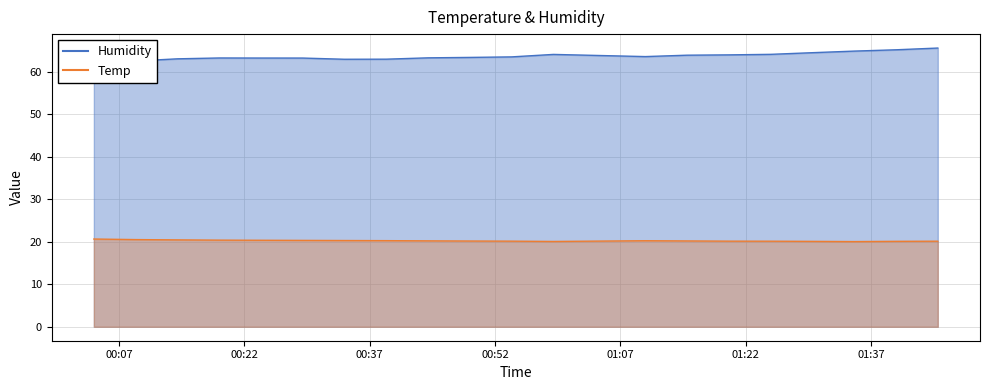

How many lines are shown in the chart?

2